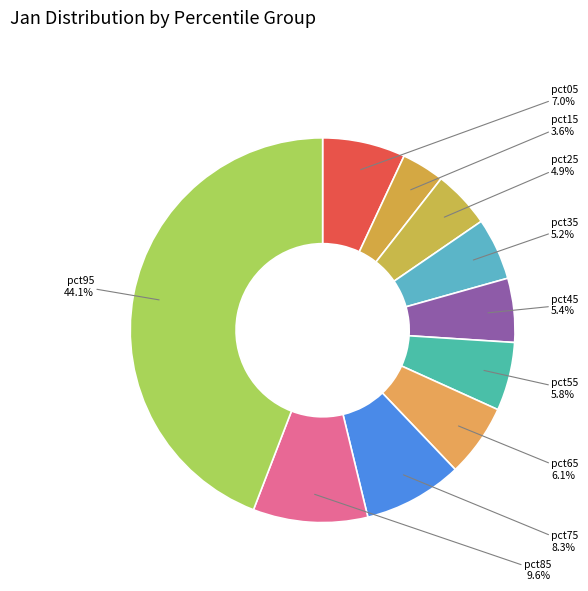

Is there a majority slice in this chart?

No